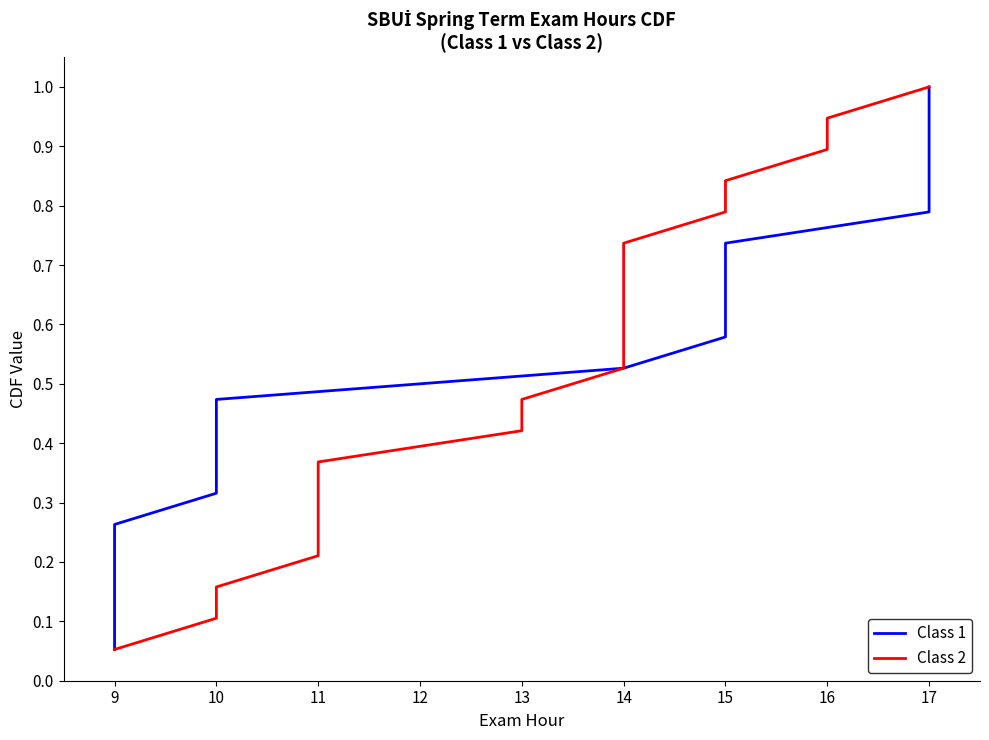

True or false: Class 1 has more than 0 interior local peaks.

False